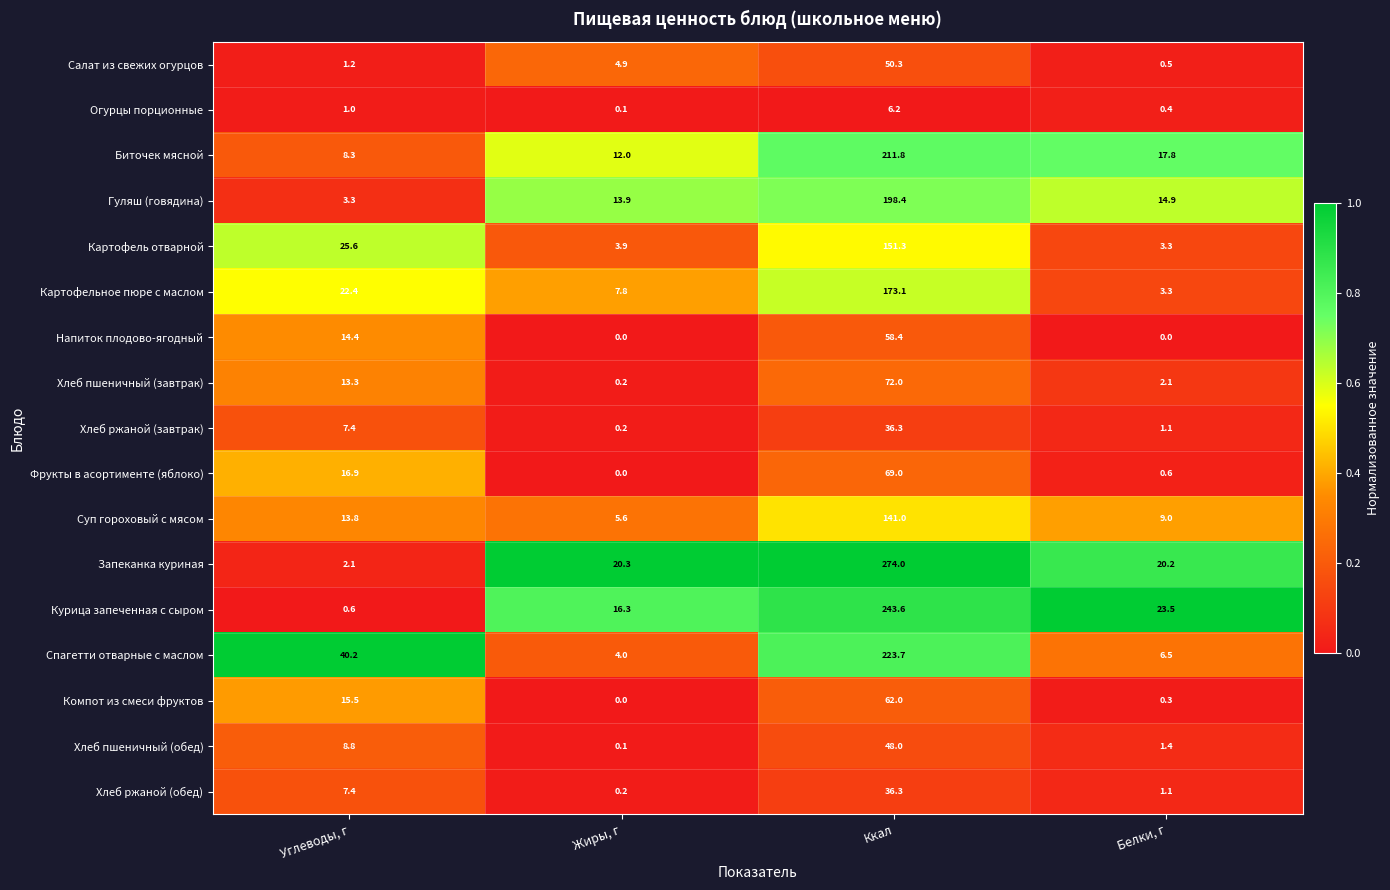

Is it true that Хлеб пшеничный (обед) equals 75.3 at Ккал?

False